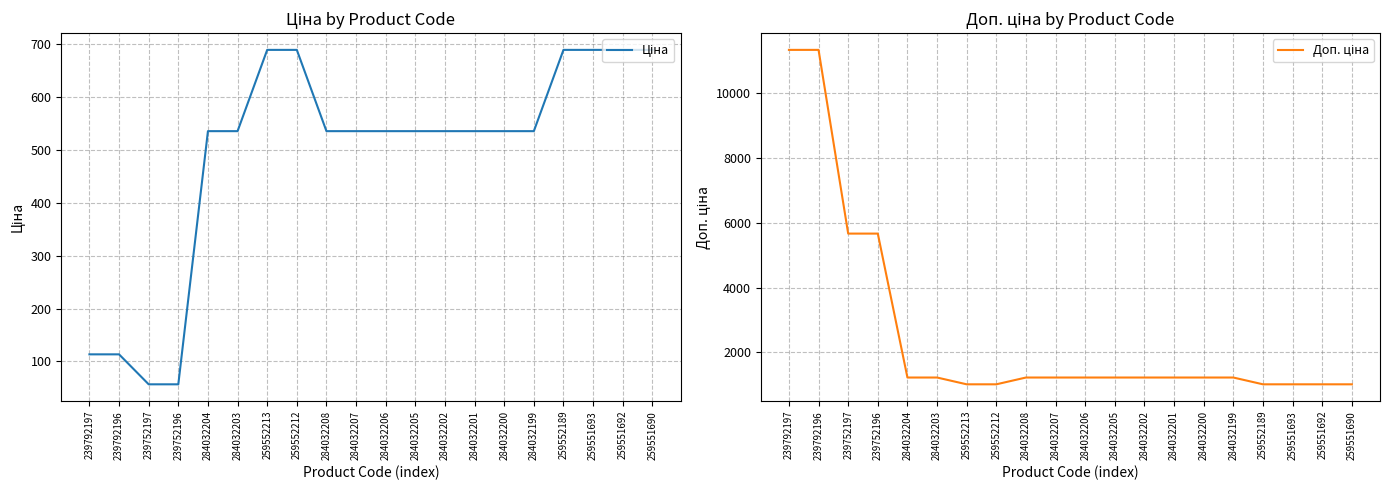

What are all the series names shown in the legend?

Ціна, Доп. ціна